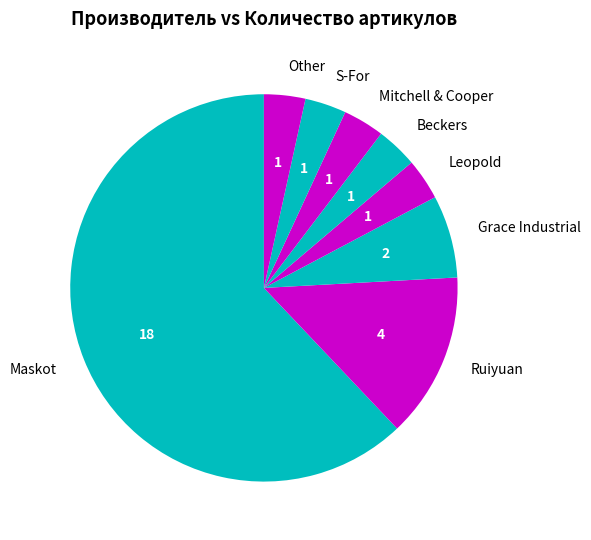

How many slices are in this pie chart?

8